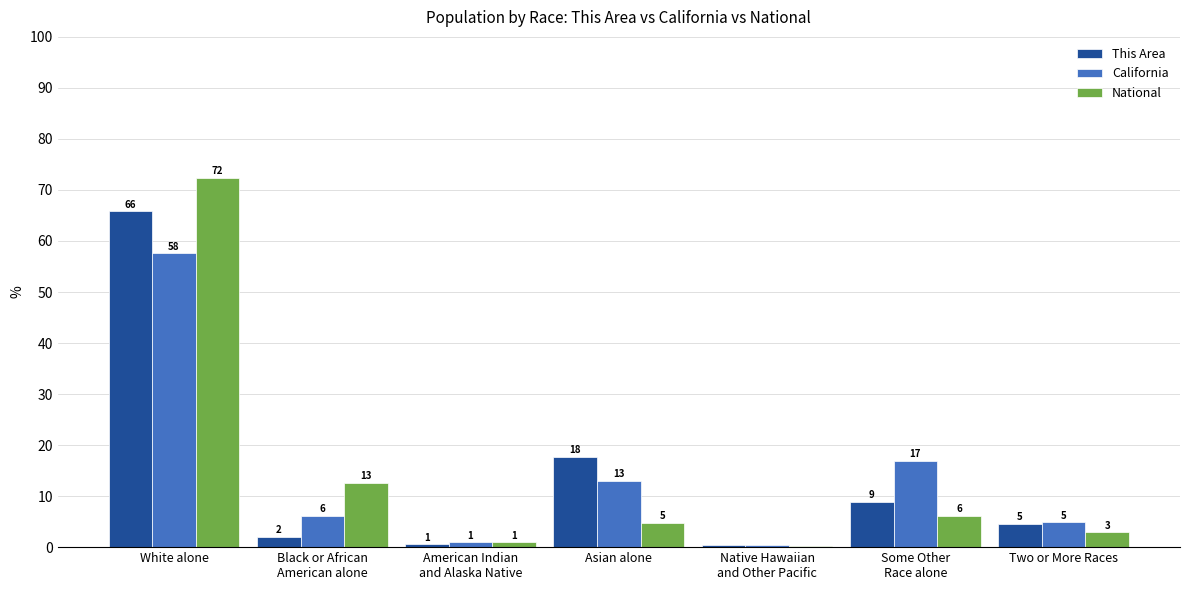

What is the sum of the National values at Some Other
Race alone and White alone?

78.6